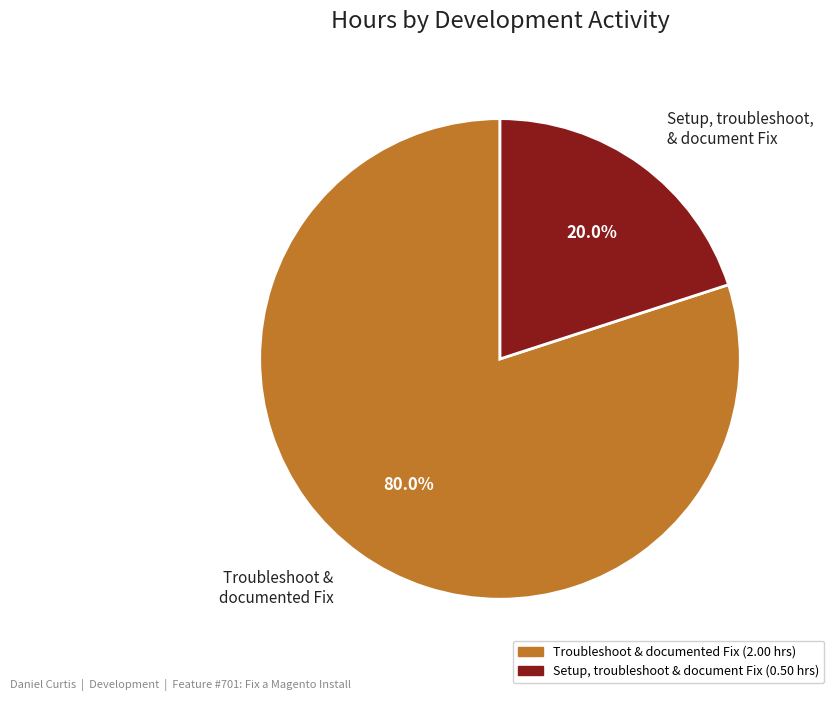

Which category accounts for the majority?

Troubleshoot & documented Fix